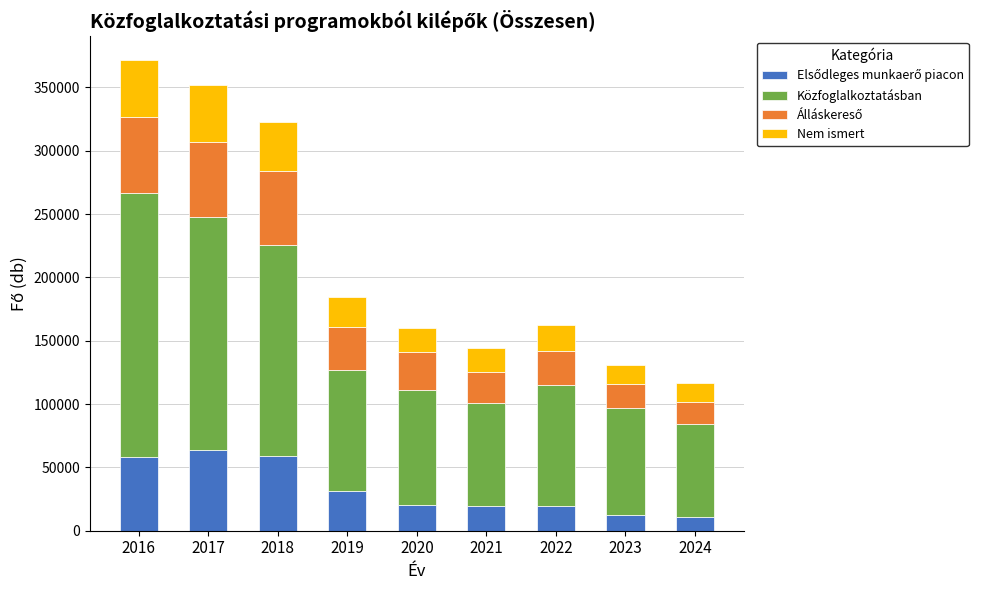

What is the total value across all series at 2021?

144160